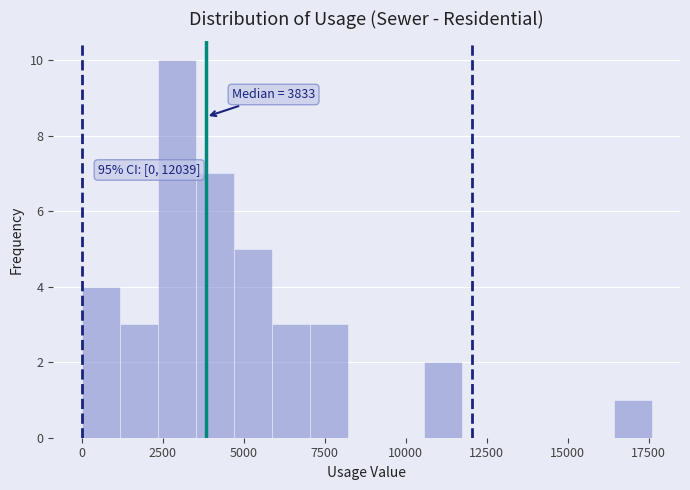

Read against the x-axis, roughly where is the centre of the tallest bar?

3000